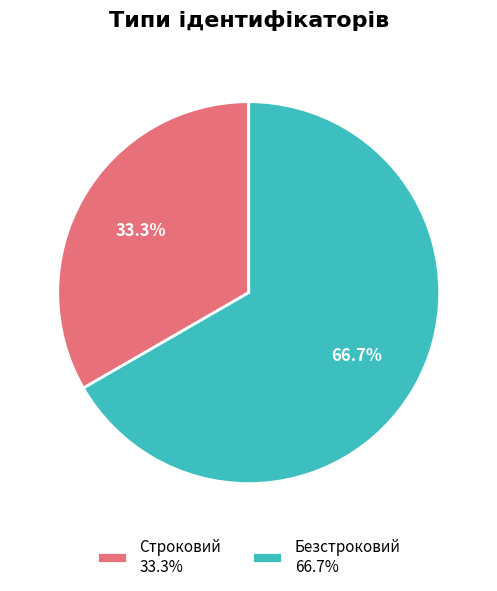

Which category has the biggest portion of the pie?

Безстроковий